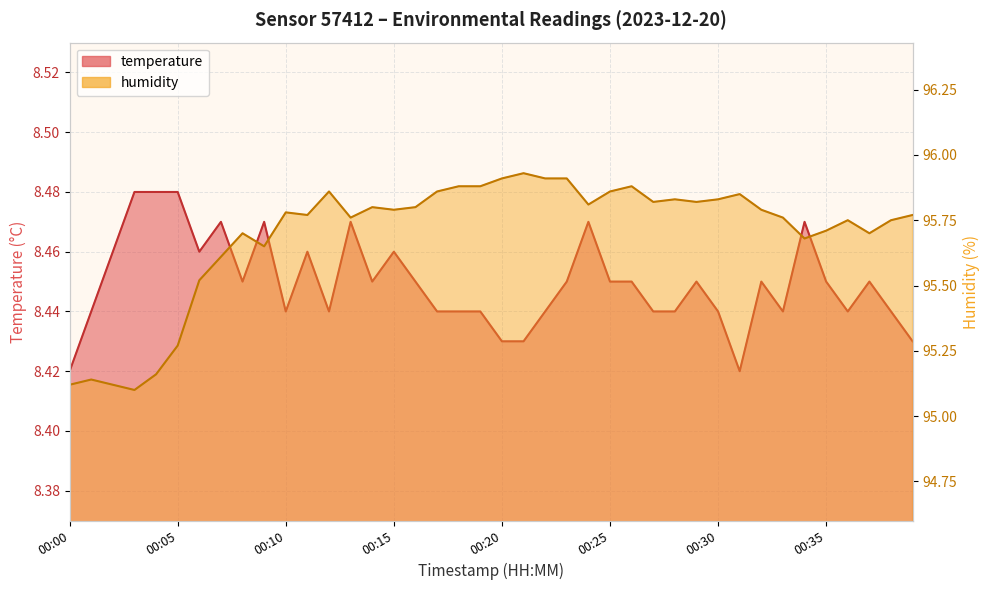

True or false: temperature and humidity intersect in this chart.

False